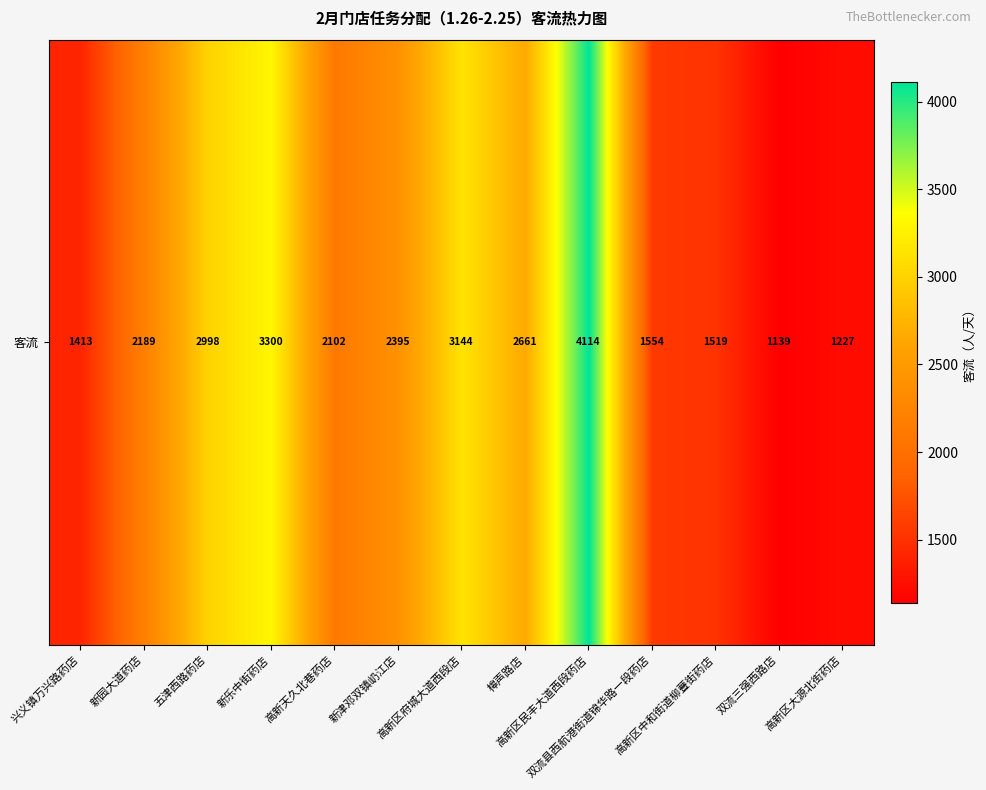

What value does the data have at 高新区大源北街药店?

1227.4